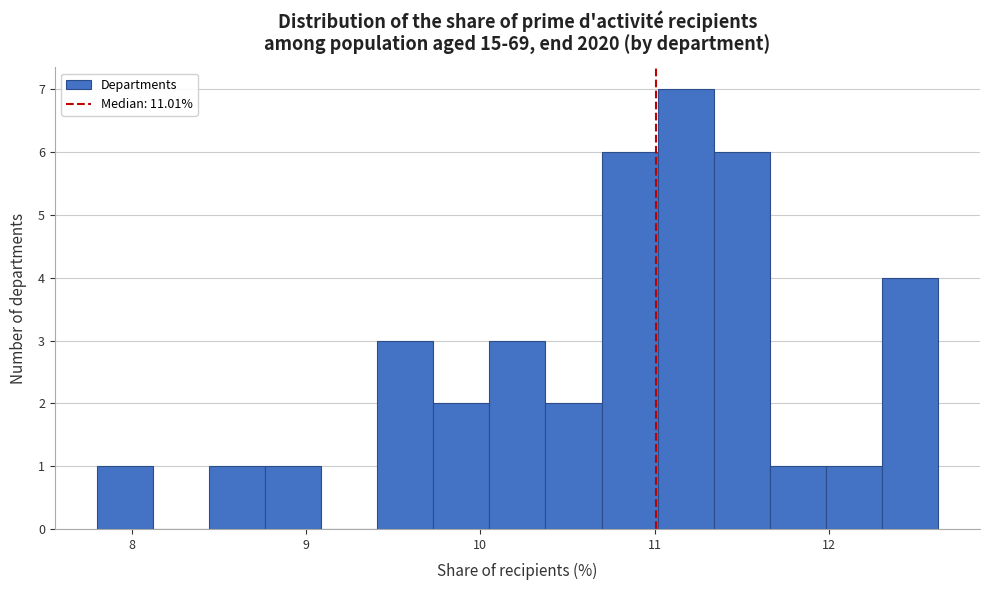

Around what value on the x-axis is the tallest bar? Give the approximate position of its centre, as read against the axis.

11.2